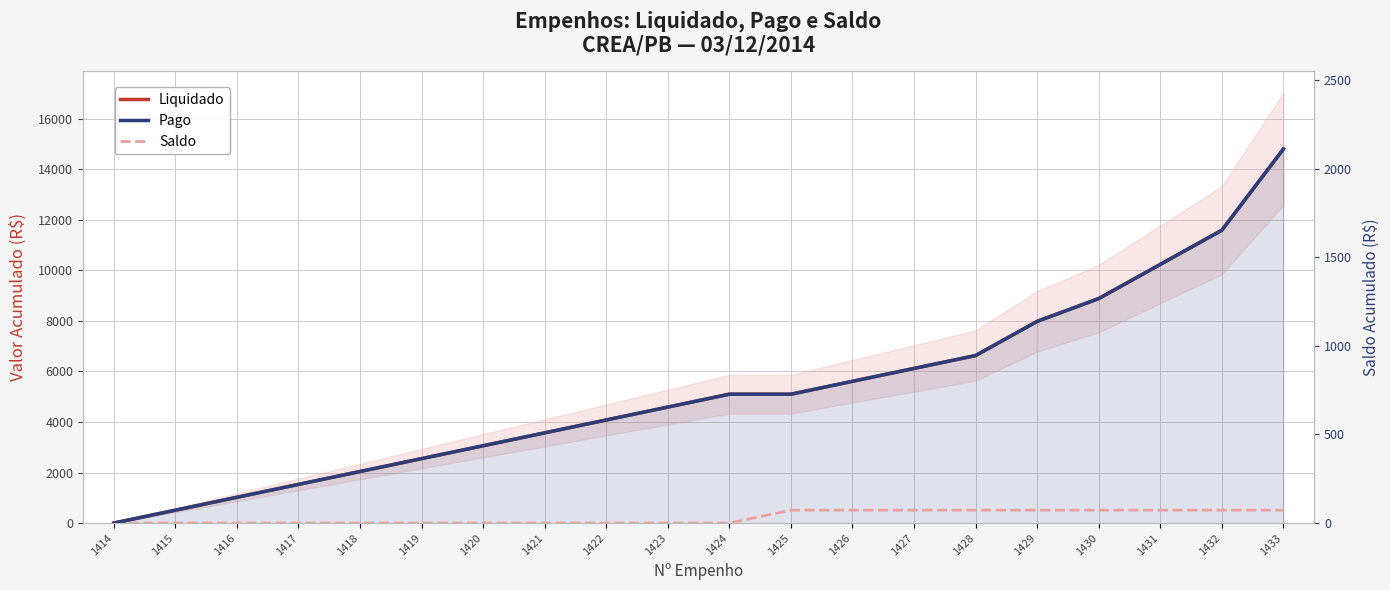

Reading left to right, what are all the values shown in this chart?

Liquidado: 0.0	510.0	1020.0	1530.0	2040.0	2550.0	3060.0	3570.0	4080.0	4590.0	5100.0	5100.0	5610.0	6120.0	6630.0	7982.4	8884.0	10236.4	11588.8	14803.7
Pago: 0.0	510.0	1020.0	1530.0	2040.0	2550.0	3060.0	3570.0	4080.0	4590.0	5100.0	5100.0	5610.0	6120.0	6630.0	7982.4	8884.0	10236.4	11588.8	14803.7
Saldo: 0.0	0.0	0.0	0.0	0.0	0.0	0.0	0.0	0.0	0.0	0.0	510.0	510.0	510.0	510.0	510.0	510.0	510.0	510.0	510.0